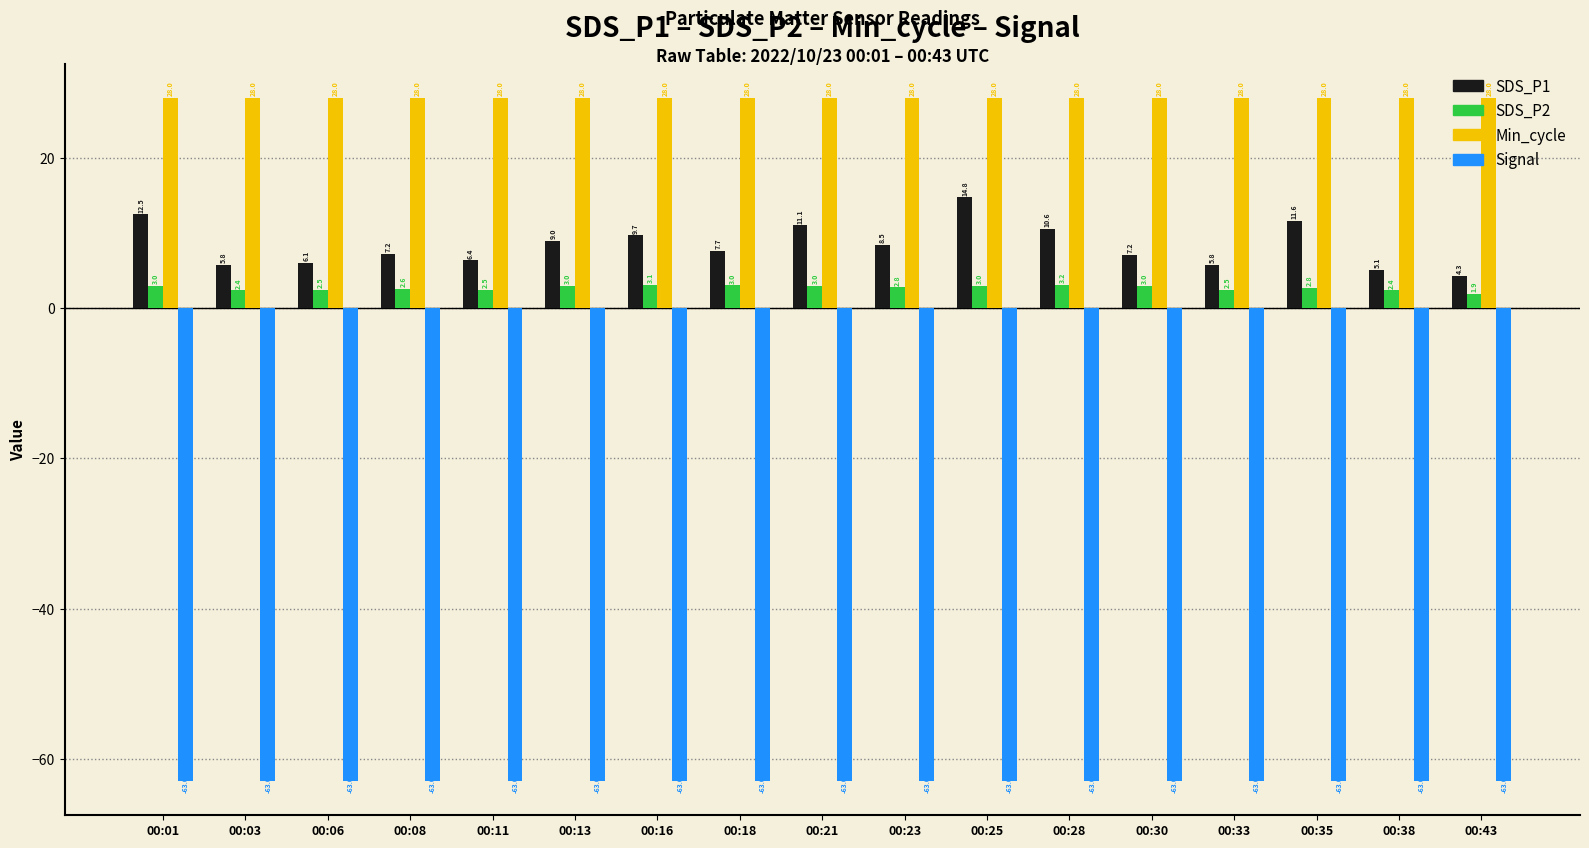

The Min_cycle series shows 8.1 at 00:01. True or false?

False